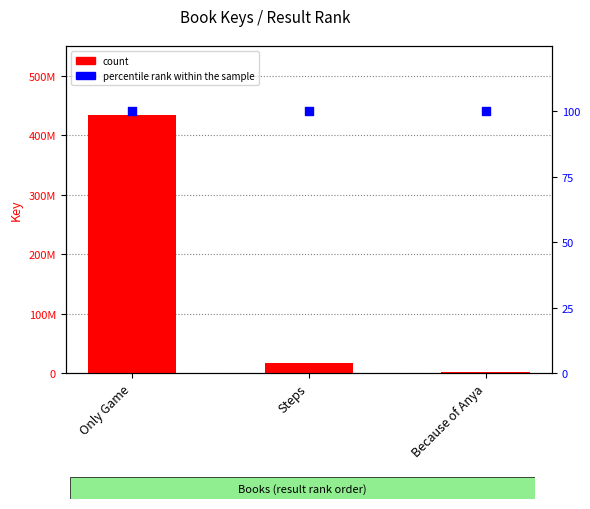

Which series contains the lowest Y value?

percentile rank within the sample